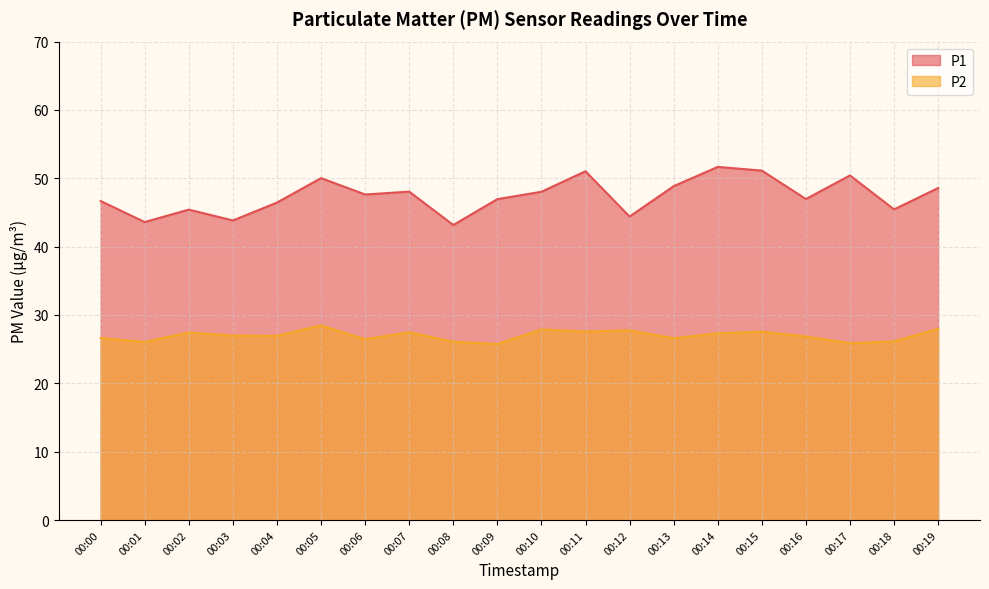

What are all the series names shown in the legend?

P1, P2